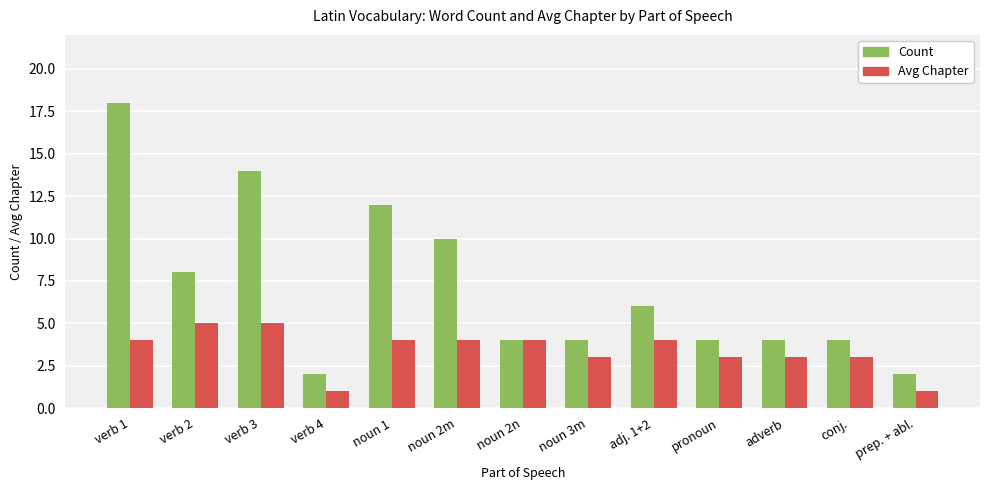

Between verb 1 and verb 2, which series saw the biggest shift?

Count